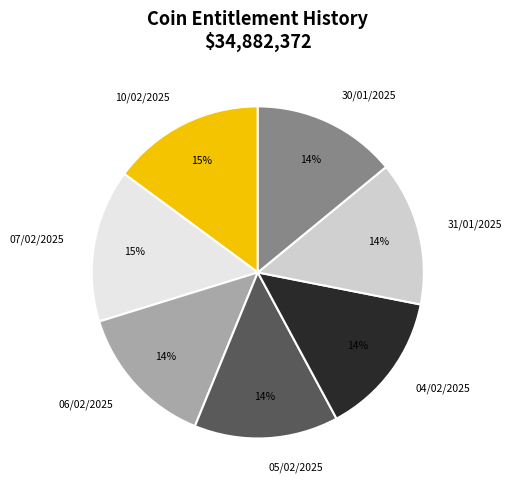

Which has a higher value, 30/01/2025 or 07/02/2025?

07/02/2025